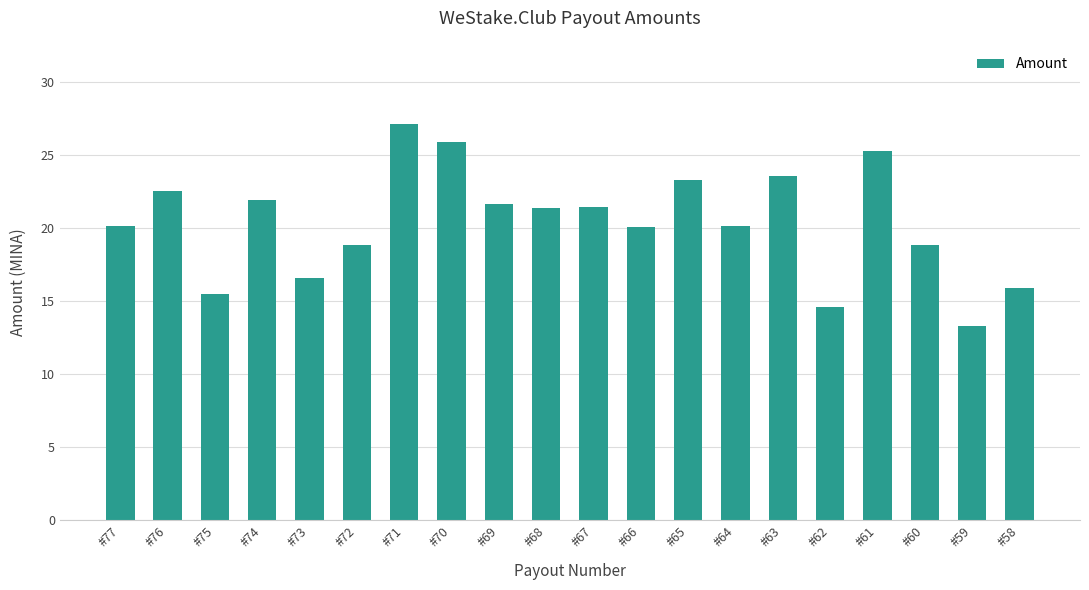

The chart shows a value of 23.6 at #63. True or false?

True